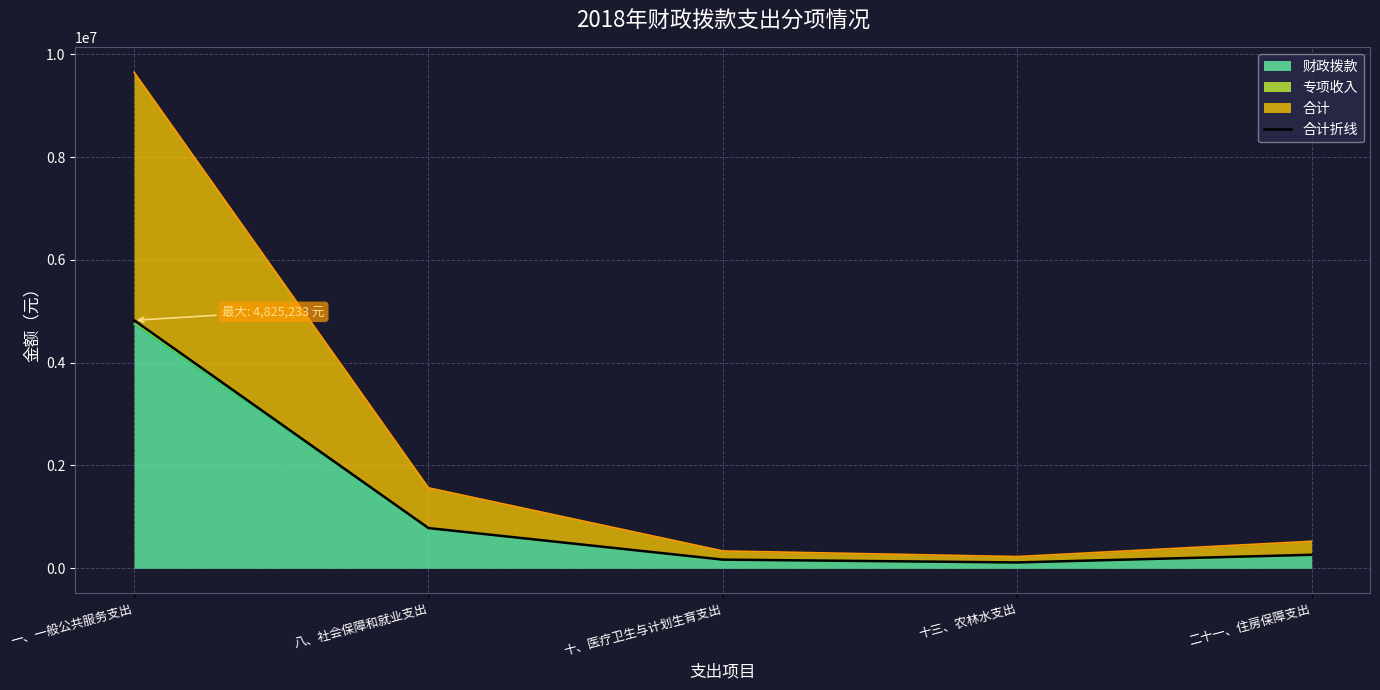

What is the label of the 3rd point from the right?

十、医疗卫生与计划生育支出